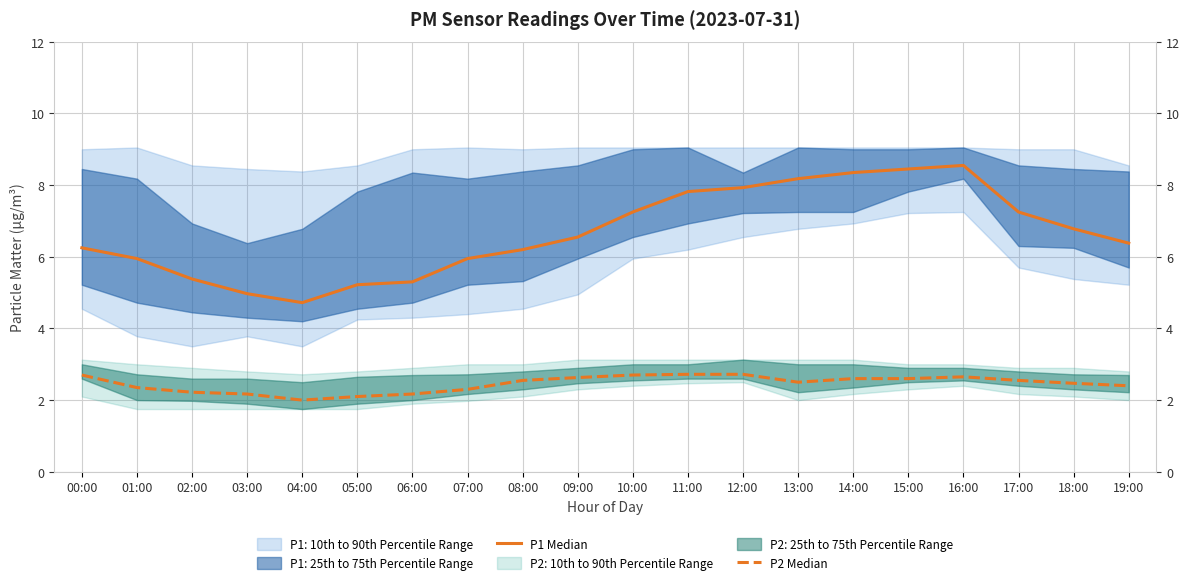

At which category does P1 Median reach its first local valley?

04:00